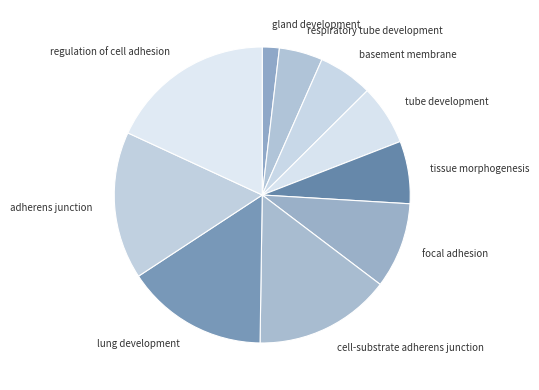

Between adherens junction and gland development, which is larger?

adherens junction